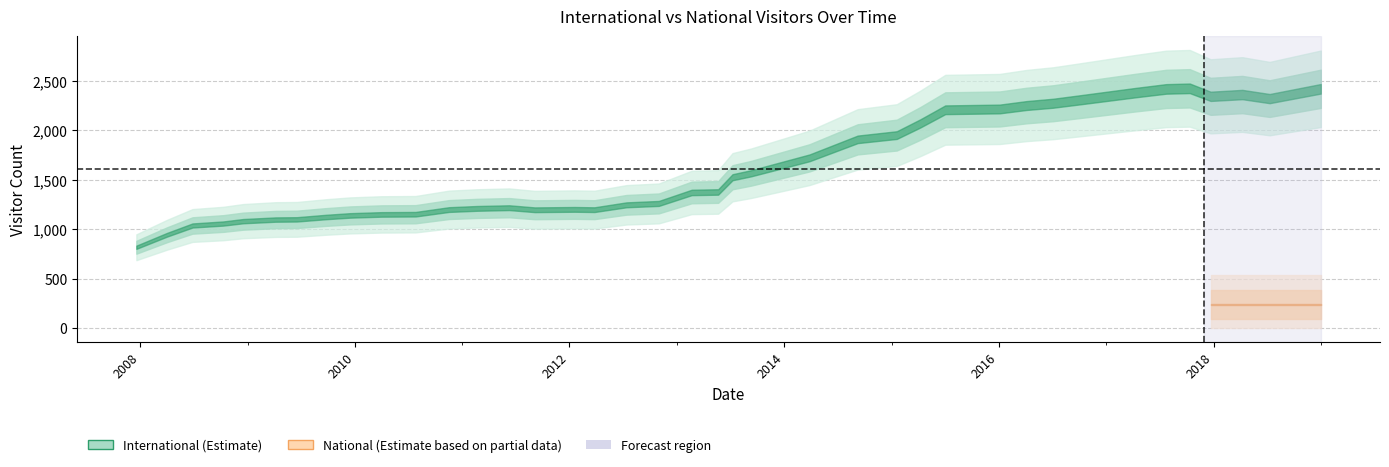

List the series in order of their peak value, lowest first.

national, international